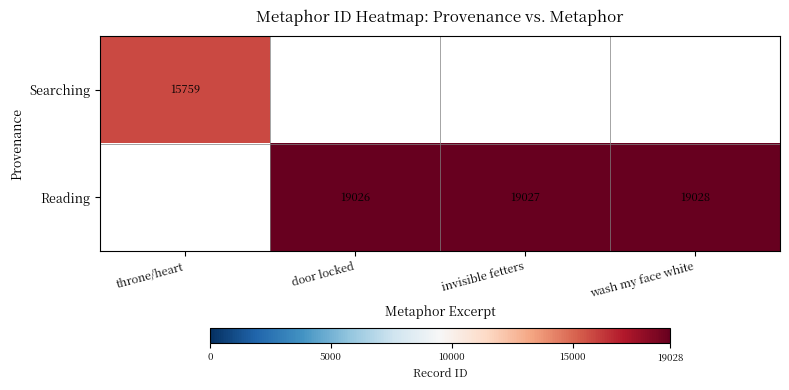

True or false: Reading has a value of 11907 at door locked.

False